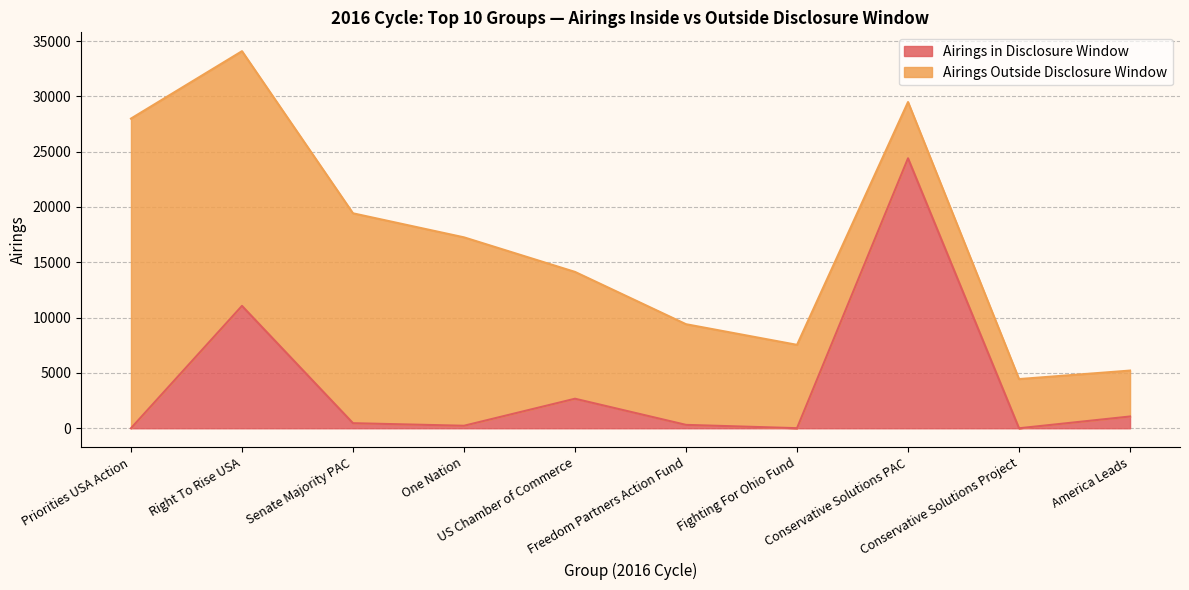

The chart shows a value of 4510 at US Chamber of Commerce. True or false?

False